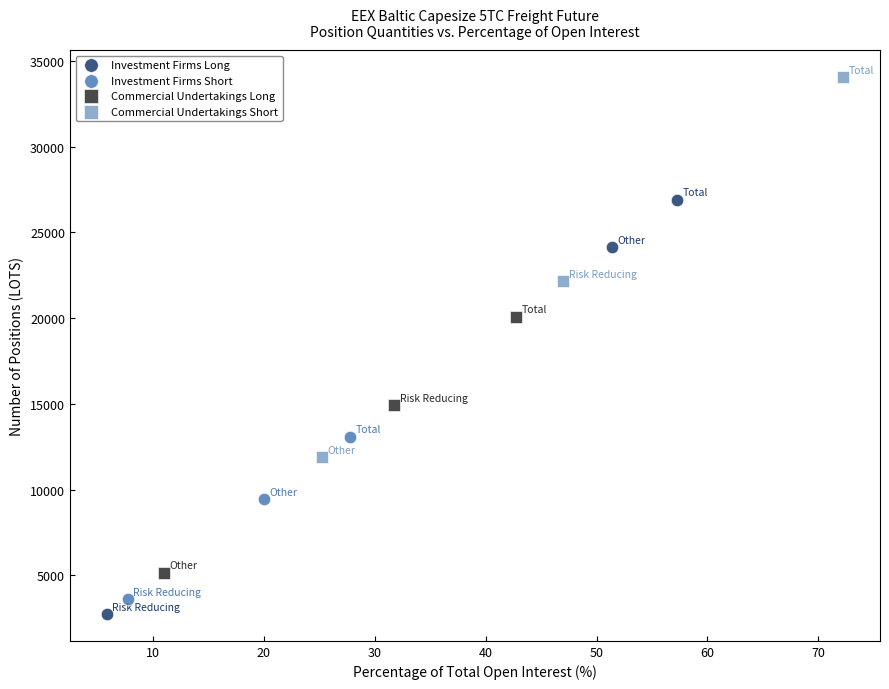

What are all the series names shown in the legend?

Investment Firms Long, Investment Firms Short, Commercial Undertakings Long, Commercial Undertakings Short